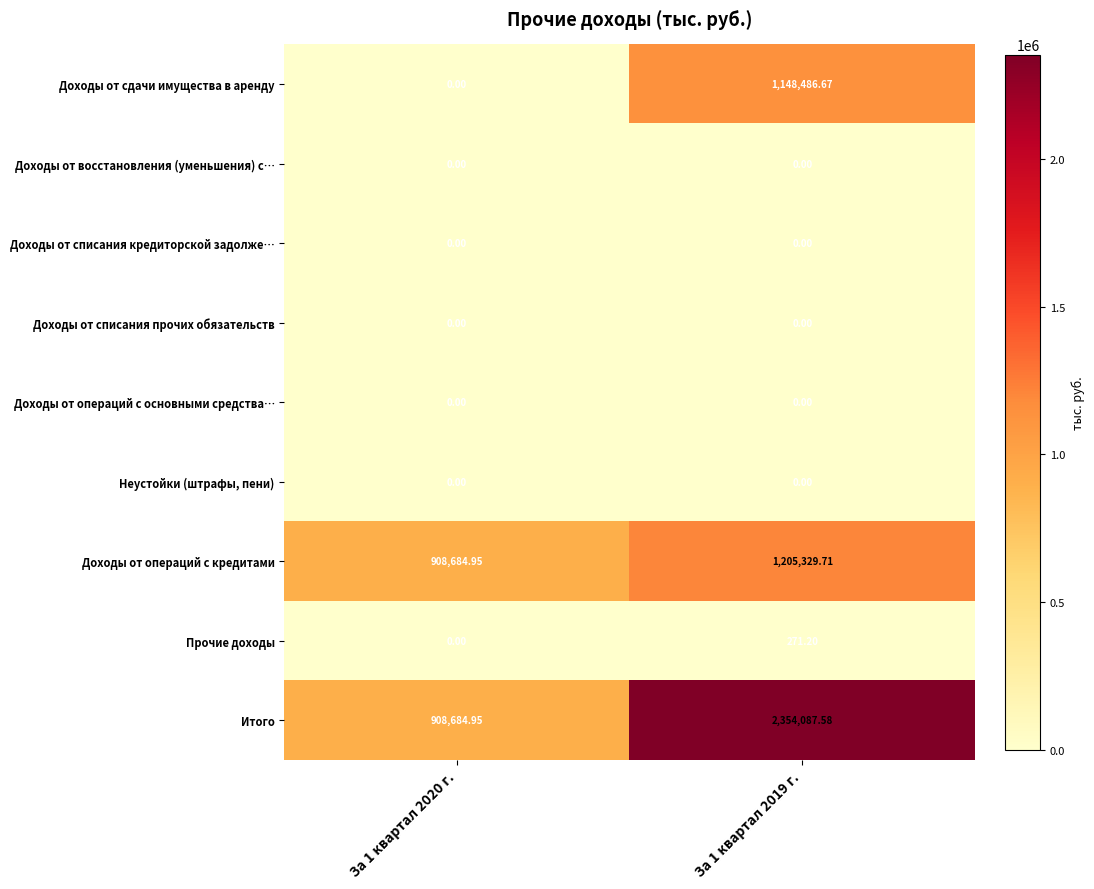

Which series has the largest range (max minus min)?

Итого